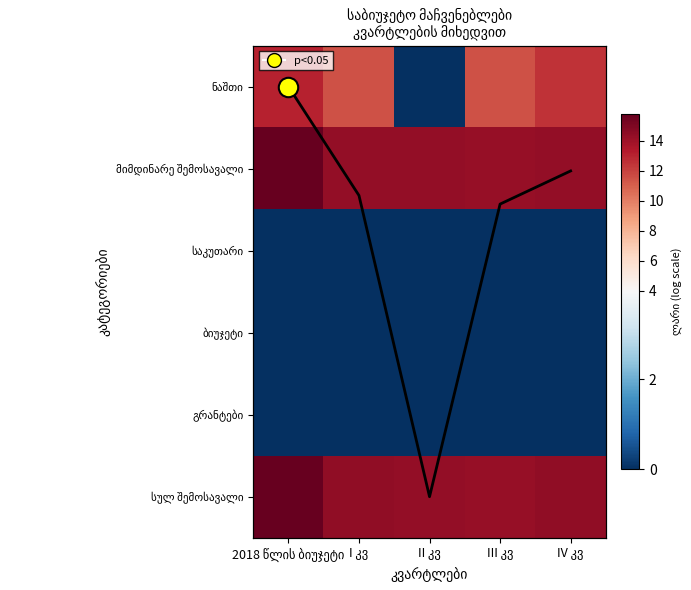

Between III კვ and IV კვ, which is larger?

IV კვ